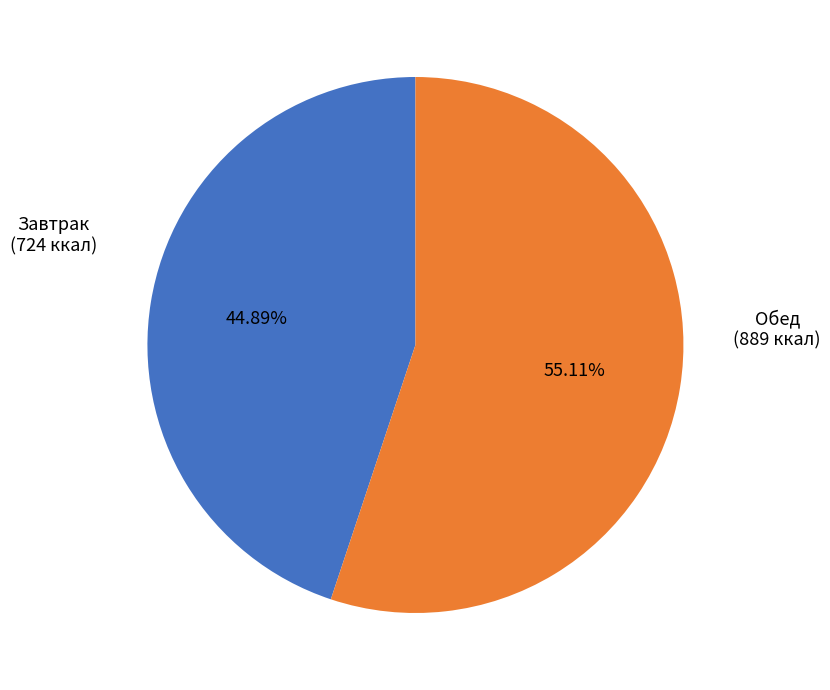

Is there a majority slice in this chart?

Yes